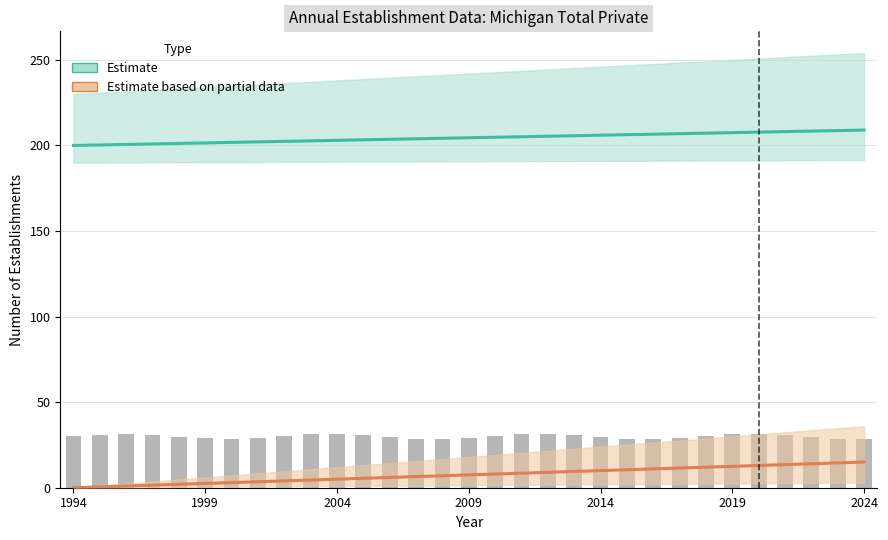

How many data points in Total Establishments (scaled) are less than 30?

15